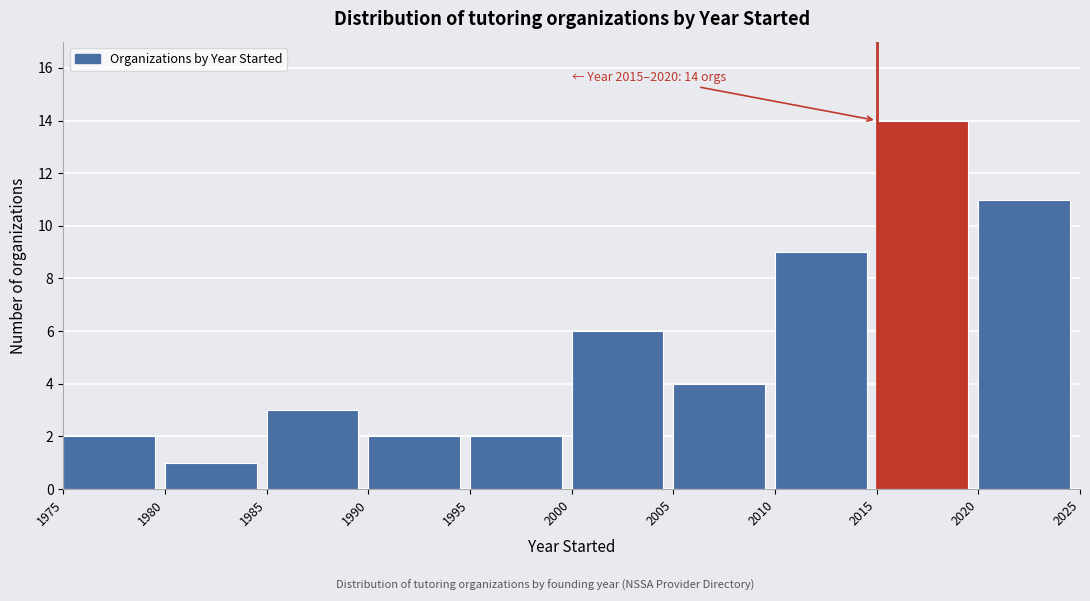

Which range on the x-axis has the tallest bar?

2015 to 2020